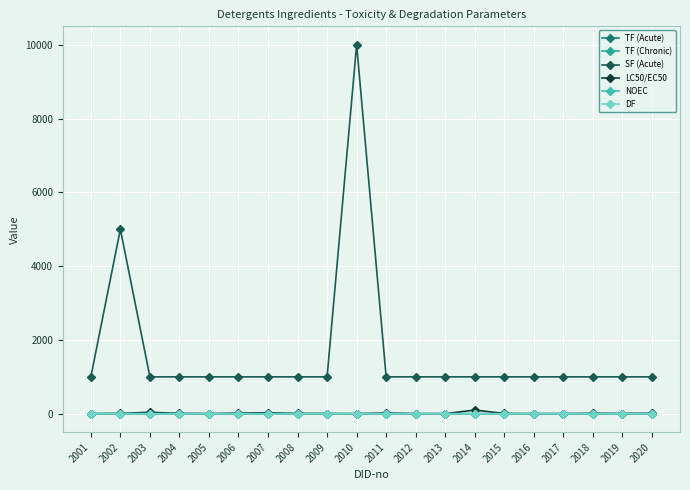

Reading left to right, what are all the values shown in this chart?

TF (Acute): 2001=0.0	2002=0.0	2003=0.0	2004=0.0	2005=0.0	2006=0.0	2007=0.0	2008=0.0	2009=0.0	2010=0.0	2011=0.0	2012=0.0	2013=0.0	2014=0.1	2015=0.0	2016=0.0	2017=0.0	2018=0.0	2019=0.0	2020=0.0
TF (Chronic): 2001=0.1	2002=0.1	2003=0.1	2004=0.1	2005=0.0	2006=0.0	2007=0.0	2008=0.0	2009=0.0	2010=0.0	2011=0.0	2012=0.0	2013=0.0	2014=0.1	2015=0.0	2016=0.0	2017=0.0	2018=0.0	2019=0.0	2020=0.0
SF (Acute): 2001=1000.0	2002=5000.0	2003=1000.0	2004=1000.0	2005=1000.0	2006=1000.0	2007=1000.0	2008=1000.0	2009=1000.0	2010=10000.0	2011=1000.0	2012=1000.0	2013=1000.0	2014=1000.0	2015=1000.0	2016=1000.0	2017=1000.0	2018=1000.0	2019=1000.0	2020=1000.0
LC50/EC50: 2001=4.1	2002=6.7	2003=40.0	2004=8.6	2005=2.8	2006=15.0	2007=27.0	2008=7.1	2009=4.6	2010=0.6	2011=18.0	2012=2.0	2013=0.7	2014=100.0	2015=6.6	2016=0.9	2017=2.0	2018=10.0	2019=6.1	2020=10.0
NOEC: 2001=0.7	2002=0.5	2003=1.4	2004=0.9	2005=0.4	2006=0.4	2007=0.2	2008=1.9	2009=0.1	2010=0.0	2011=0.0	2012=0.0	2013=0.0	2014=0.0	2015=0.0	2016=0.0	2017=0.0	2018=0.0	2019=0.0	2020=0.0
DF: 2001=0.1	2002=0.1	2003=0.1	2004=0.1	2005=0.1	2006=0.1	2007=0.1	2008=0.1	2009=0.1	2010=0.1	2011=0.1	2012=0.1	2013=0.1	2014=0.1	2015=0.1	2016=0.1	2017=0.5	2018=0.1	2019=0.1	2020=0.1